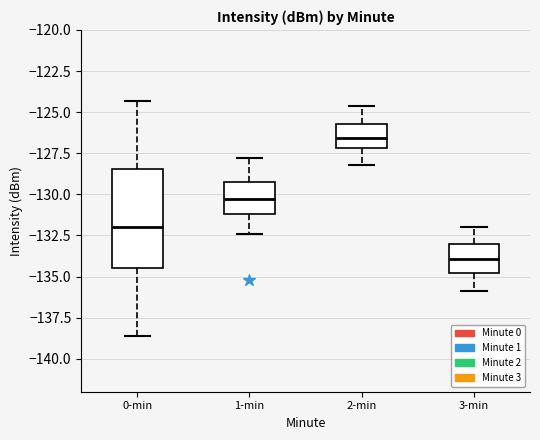

Reading left to right, transcribe this box plot: for each box, give where its median line is, the range the box spans, and where its two whiskers end, as read against the y-axis. The values are not printed on the chart, so give them approximately, as read against the axis.

0-min: median -132.0, box -134.5 to -128.5, whiskers -138.5 to -124.5
1-min: median -130.5, box -131.0 to -129.0, whiskers -132.5 to -128.0
2-min: median -126.5, box -127.0 to -125.5, whiskers -128.0 to -124.5
3-min: median -134.0, box -135.0 to -133.0, whiskers -136.0 to -132.0